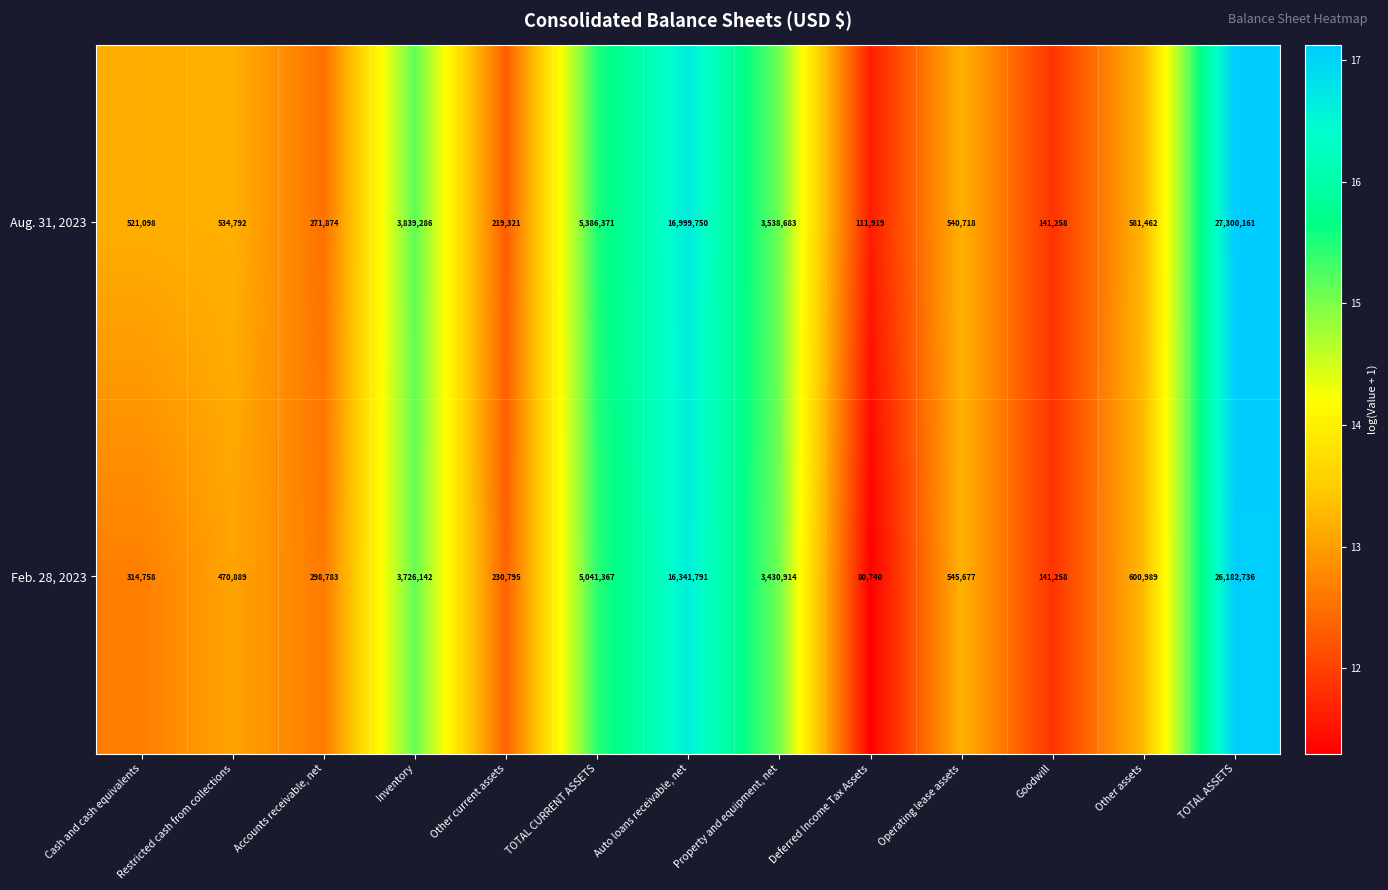

Is it true that Feb. 28, 2023 equals 517627 at Cash and cash equivalents?

False